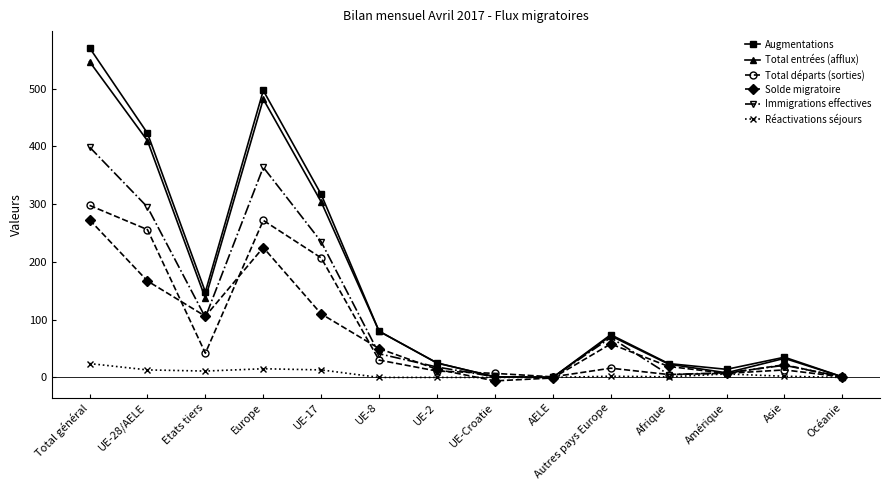

Which series has the widest spread of values?

Augmentations